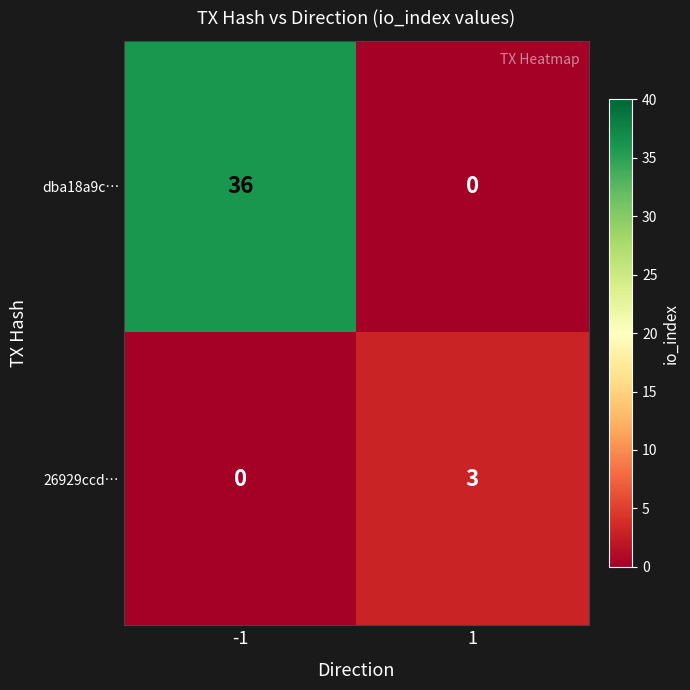

The 26929ccd… series shows 1 at 1. True or false?

False